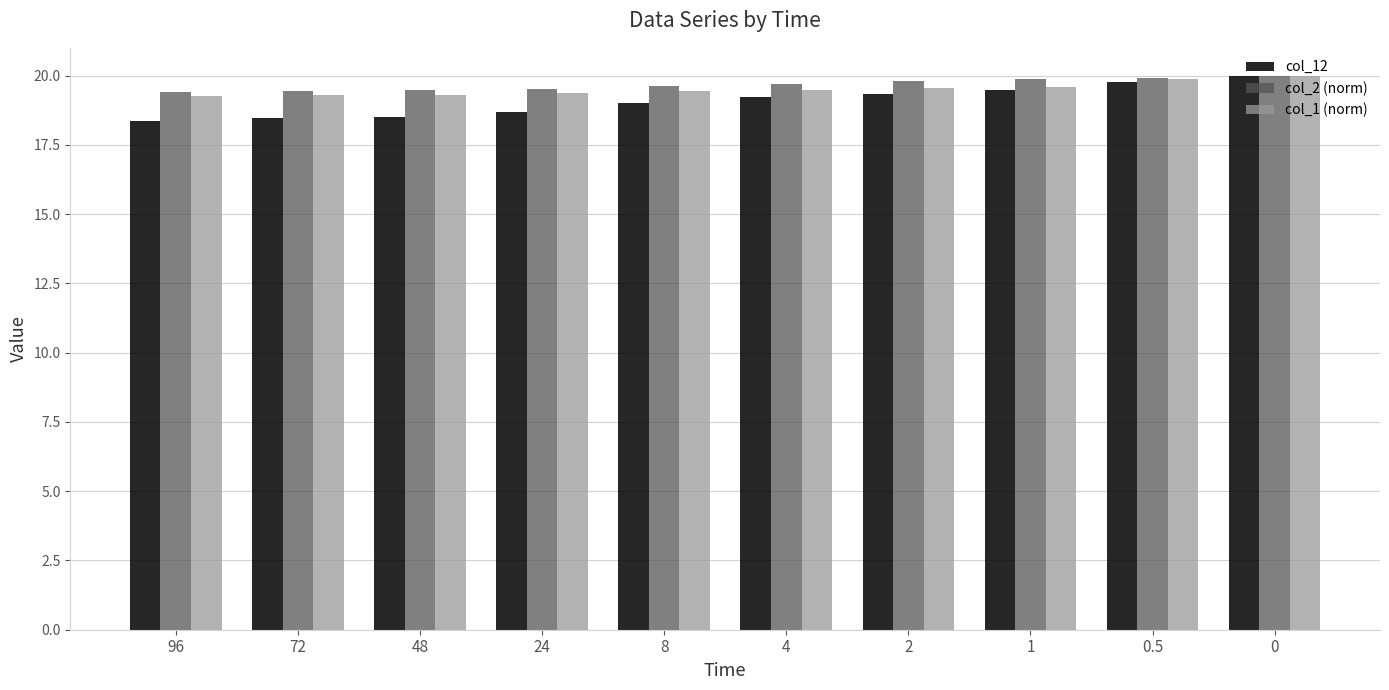

How many categories are shown in the chart?

10